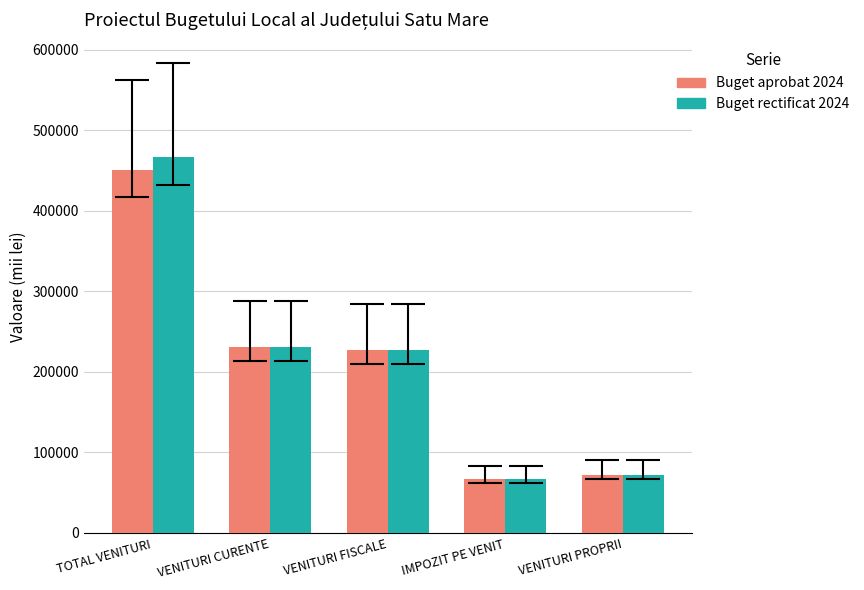

What is the sum of the Buget aprobat 2024 values at TOTAL VENITURI and IMPOZIT PE VENIT?

516901.0